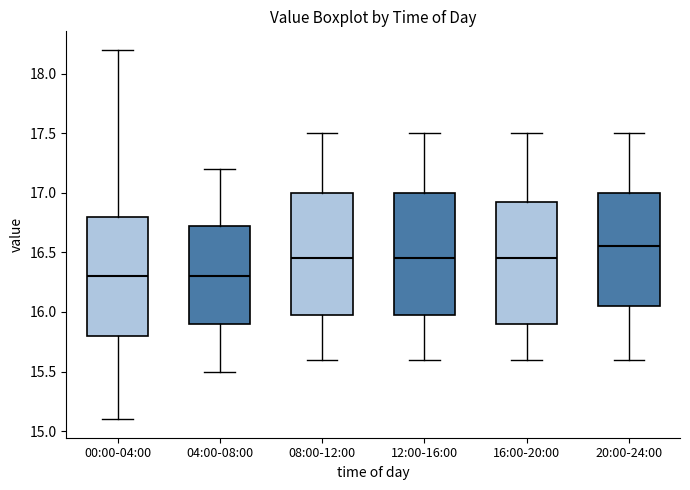

Which box's median line is the highest?

20:00-24:00